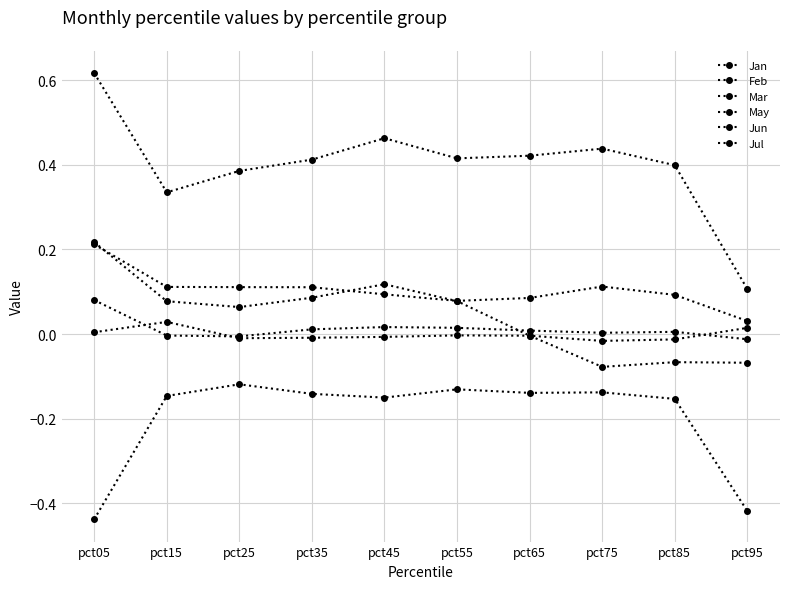

How many lines are shown in the chart?

6